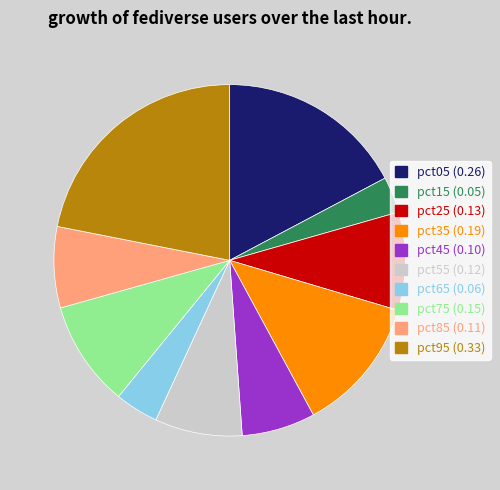

Which category has the smallest portion of the pie?

pct15